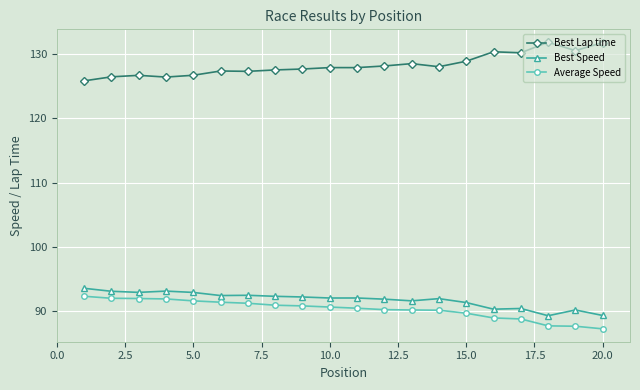

What is the maximum value shown in the chart?

131.8